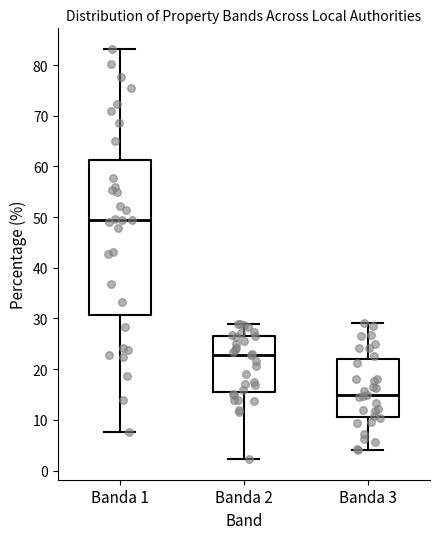

Reading left to right, read every box against the y-axis: the position of its median line, the range the box covers, and the ends of its whiskers. The values are not printed on the chart, so give them approximately, as read against the axis.

Banda 1: median 49, box 31 to 61, whiskers 8 to 83
Banda 2: median 23, box 15 to 26, whiskers 2 to 29
Banda 3: median 15, box 11 to 22, whiskers 4 to 29